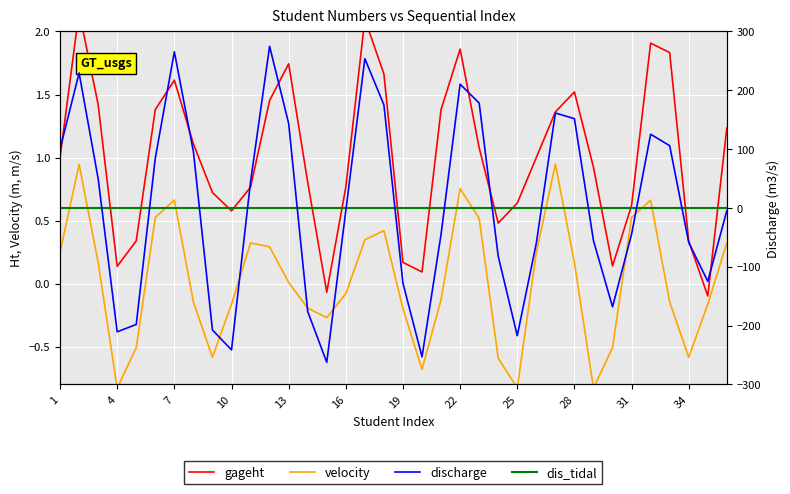

Which series has the largest total across all categories?

discharge